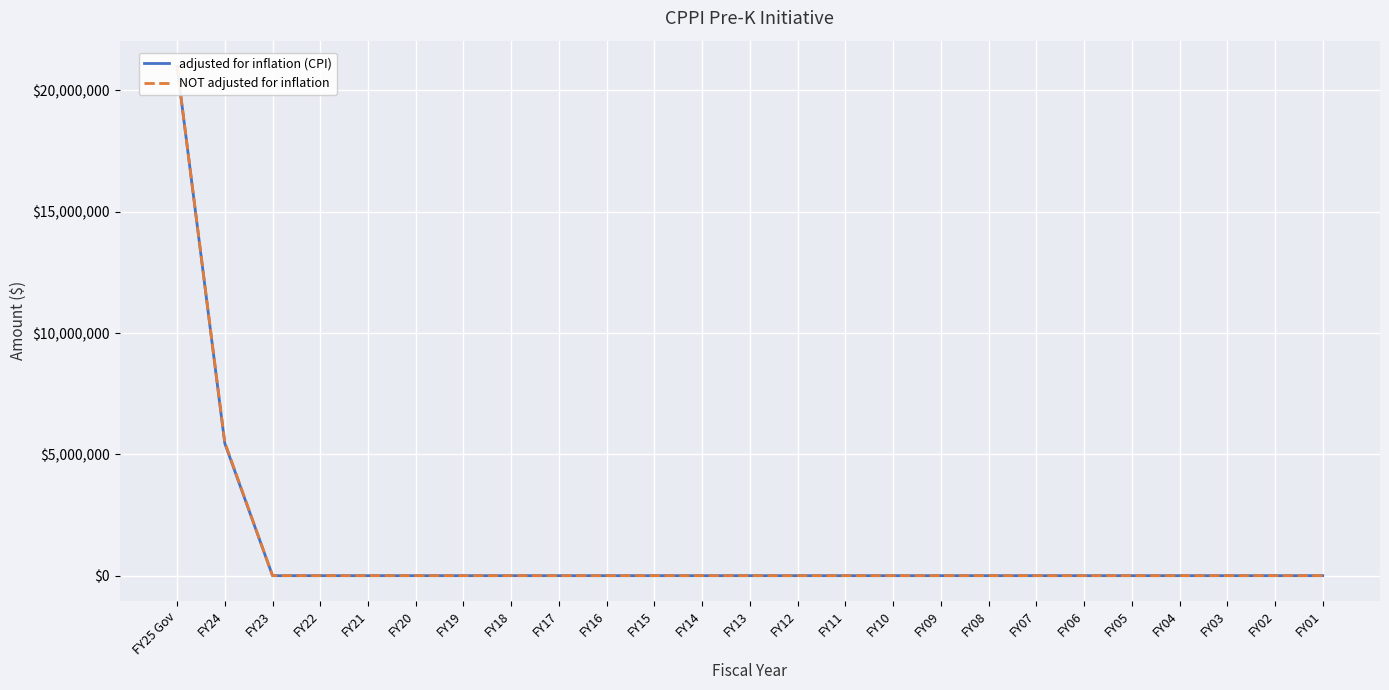

Reading left to right, transcribe all the data shown in this chart.

adjusted for inflation (CPI): FY25 Gov=21000000	FY24=5451804	FY23=0	FY22=0	FY21=0	FY20=0	FY19=0	FY18=0	FY17=0	FY16=0	FY15=0	FY14=0	FY13=0	FY12=0	FY11=0	FY10=0	FY09=0	FY08=0	FY07=0	FY06=0	FY05=0	FY04=0	FY03=0	FY02=0	FY01=0
NOT adjusted for inflation: FY25 Gov=21000000	FY24=5500000	FY23=0	FY22=0	FY21=0	FY20=0	FY19=0	FY18=0	FY17=0	FY16=0	FY15=0	FY14=0	FY13=0	FY12=0	FY11=0	FY10=0	FY09=0	FY08=0	FY07=0	FY06=0	FY05=0	FY04=0	FY03=0	FY02=0	FY01=0